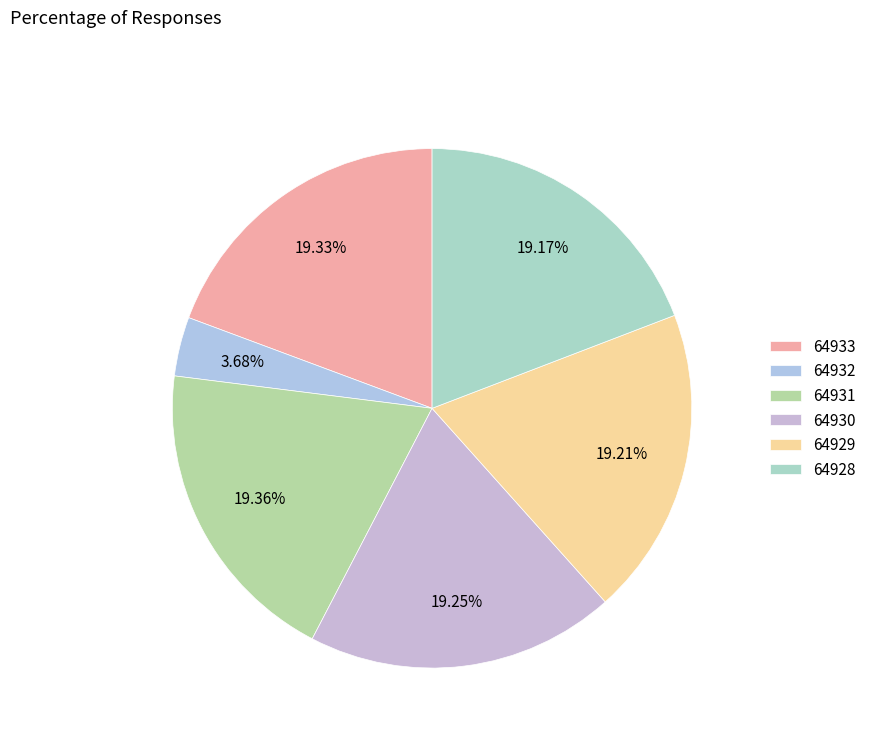

How much of the chart is everything except 64929?

80.8%